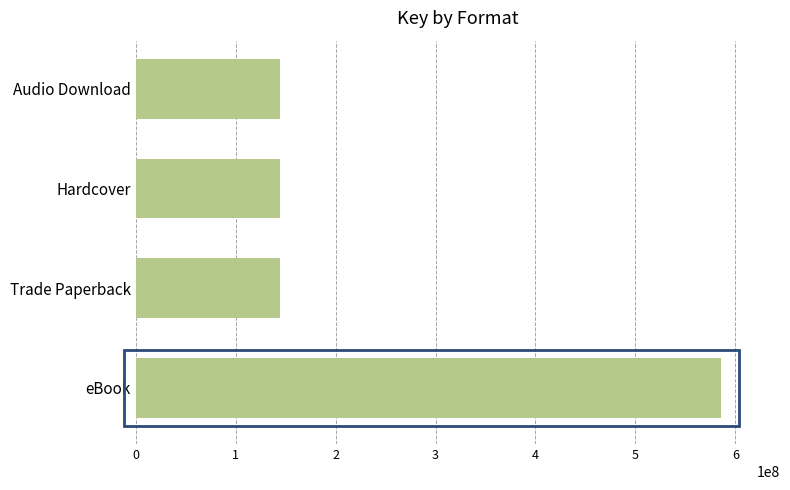

Is it true that the value at Trade Paperback is 89570926?

False